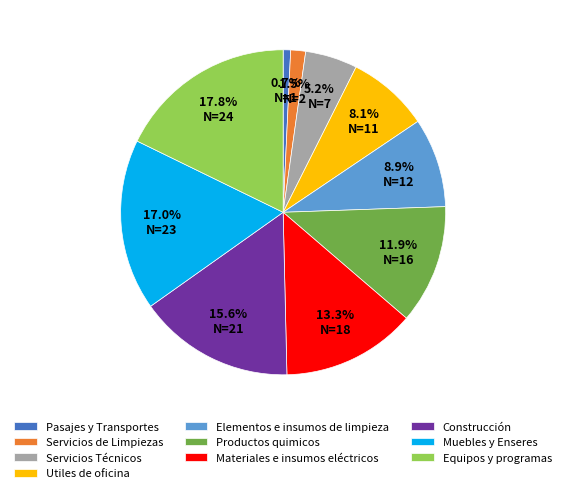

What percentage is the Muebles y Enseres slice, to the nearest percent?

17%